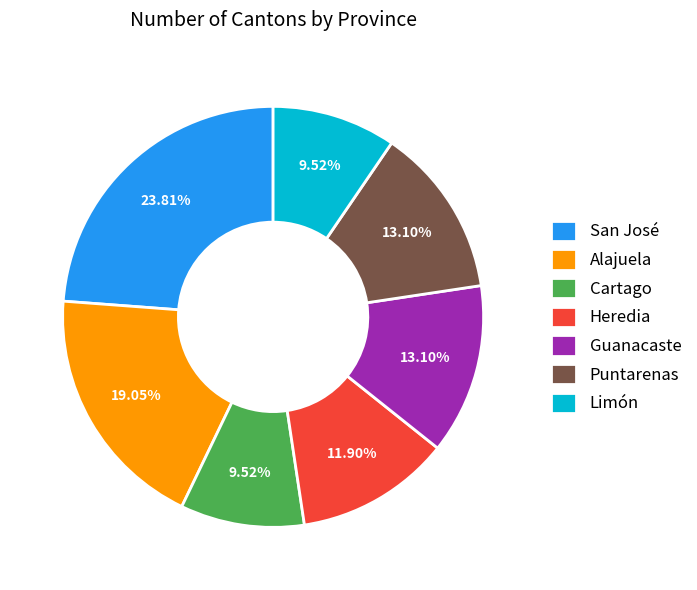

What percentage is the Alajuela slice, to the nearest percent?

19%